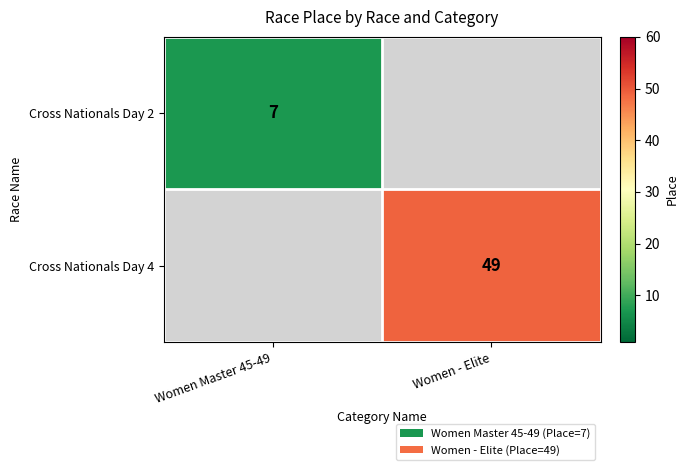

The Cross Nationals Day 4 series shows 49 at Women - Elite. True or false?

True